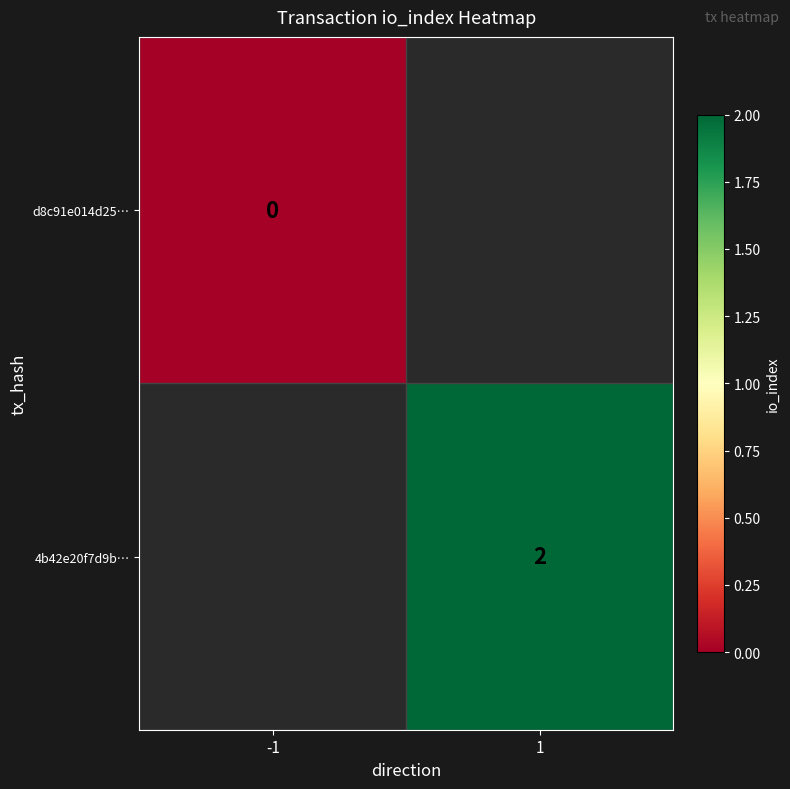

At how many categories does at least one series exceed 1?

1